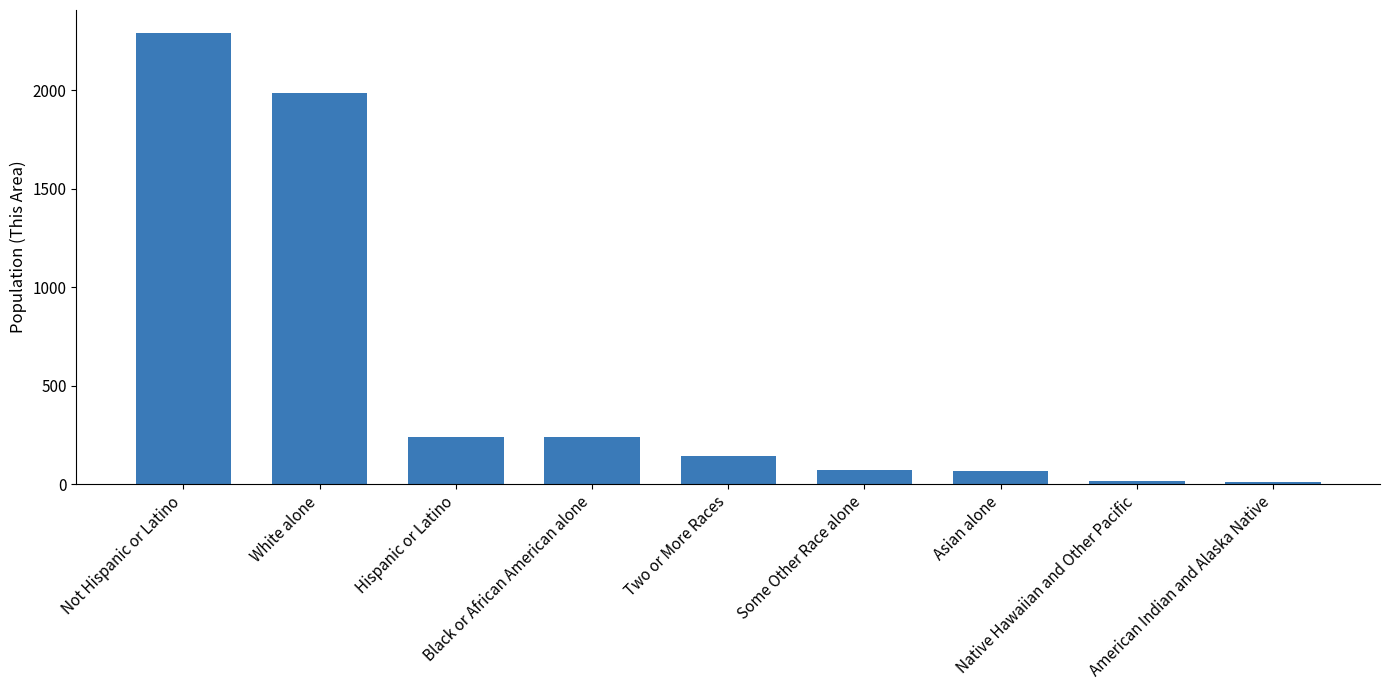

What is the difference between the maximum and minimum values?

2282